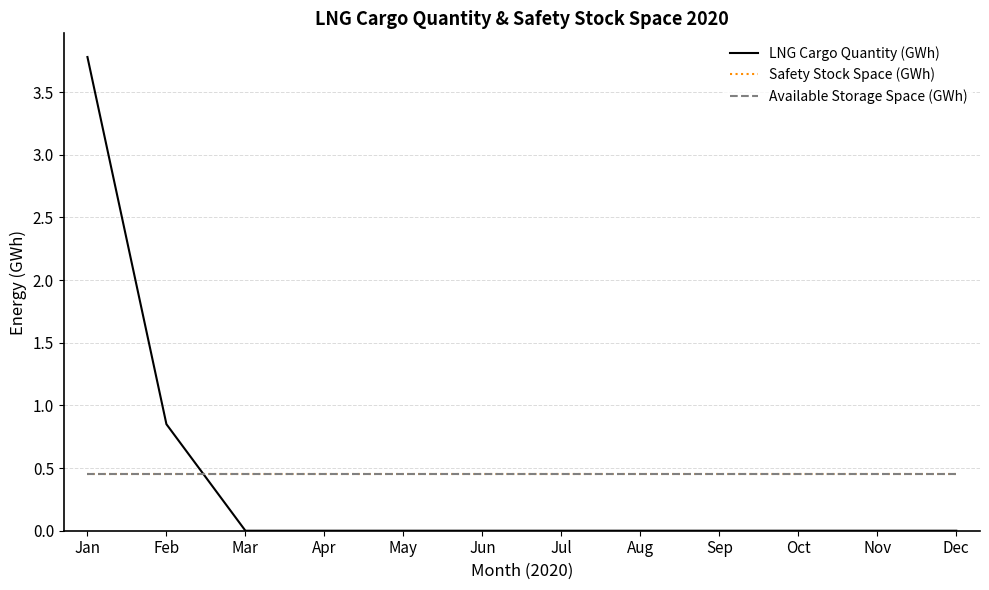

Reading left to right, transcribe all the data shown in this chart.

LNG Cargo Quantity (GWh): Jan=3.8	Feb=0.8	Mar=0.0	Apr=0.0	May=0.0	Jun=0.0	Jul=0.0	Aug=0.0	Sep=0.0	Oct=0.0	Nov=0.0	Dec=0.0
Safety Stock Space (GWh): Jan=0.5	Feb=0.5	Mar=0.5	Apr=0.5	May=0.5	Jun=0.5	Jul=0.5	Aug=0.5	Sep=0.5	Oct=0.5	Nov=0.5	Dec=0.5
Available Storage Space (GWh): Jan=0.5	Feb=0.5	Mar=0.5	Apr=0.5	May=0.5	Jun=0.5	Jul=0.5	Aug=0.5	Sep=0.5	Oct=0.5	Nov=0.5	Dec=0.5